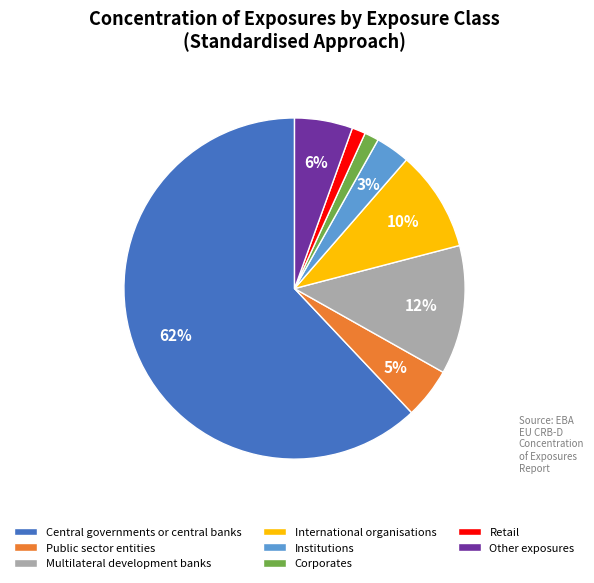

Does Public sector entities account for over 50% of the chart?

No